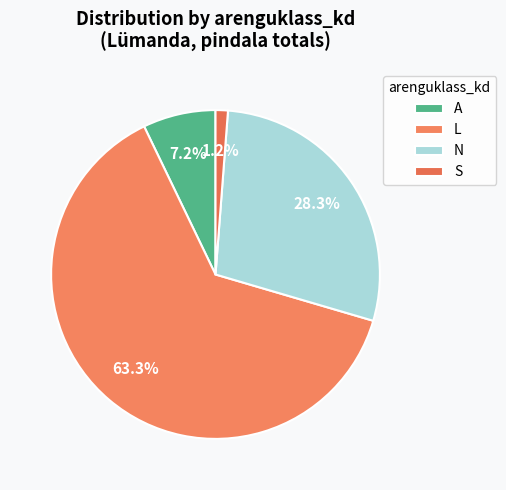

How many segments does this pie chart have?

4